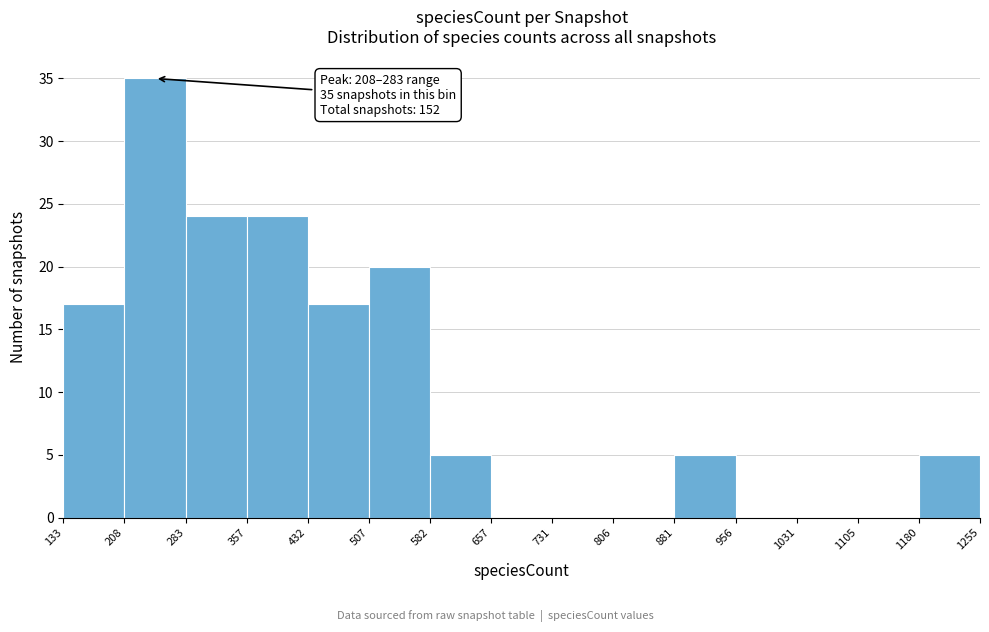

Over which range of the x-axis is the bar tallest?

208 to 283